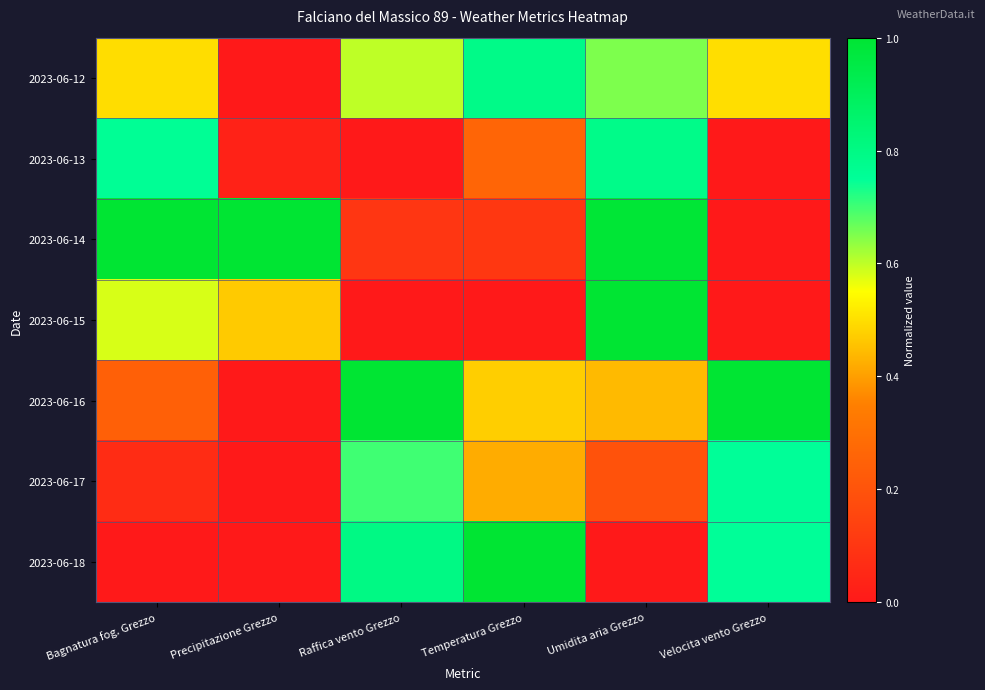

Between Precipitazione Grezzo and Temperatura Grezzo, which is larger?

Temperatura Grezzo